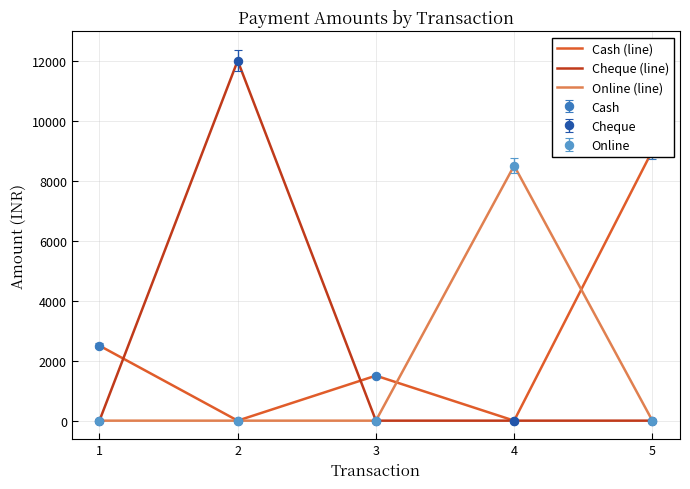

What is the sum of the Cash (line) values at 5 and 3?

10500